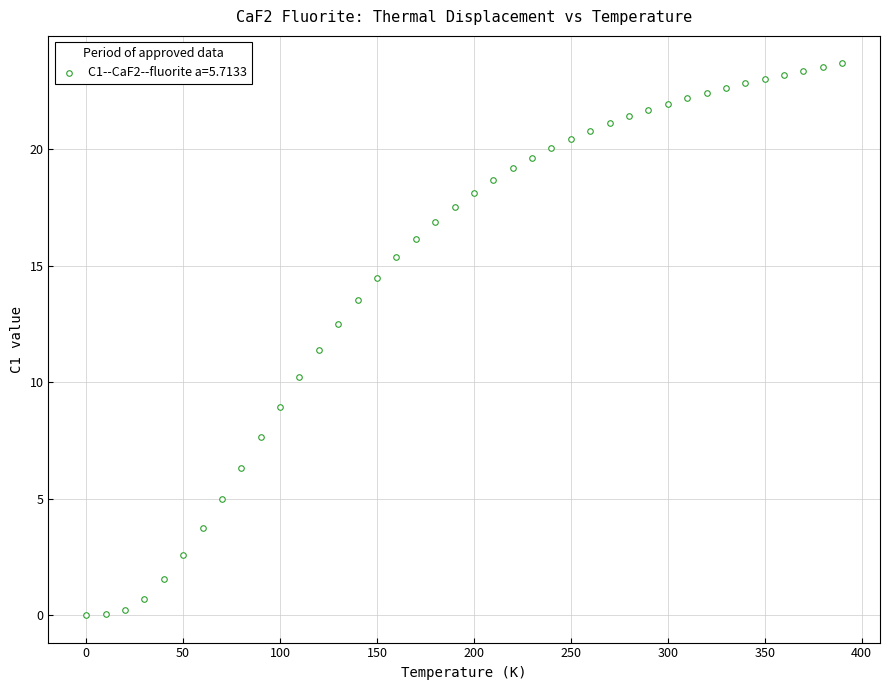

What is the range of Y values (max minus min)?

23.7